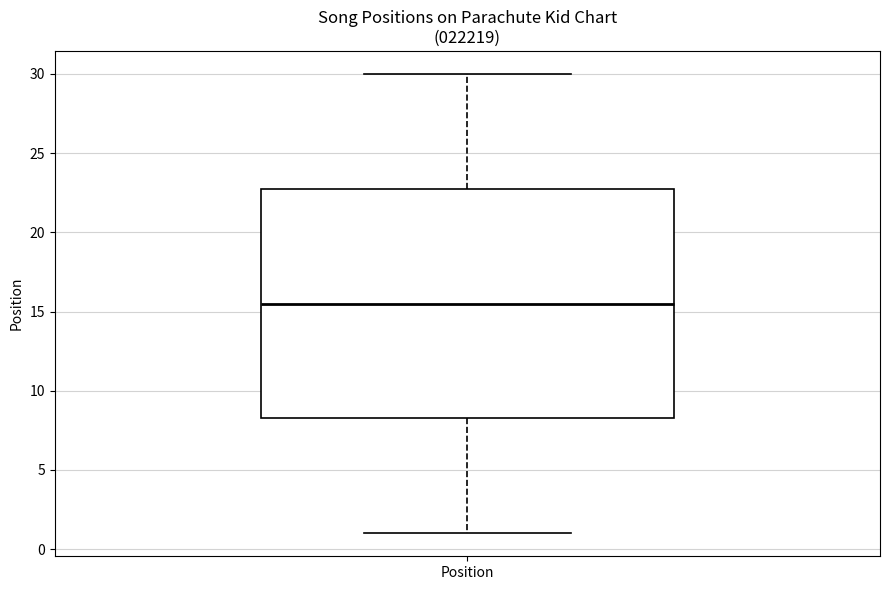

Read this box plot against the y-axis: the position of the median line, the range covered by the box, and the ends of both whiskers. The values are not printed on the chart, so give them approximately, as read against the axis.

median 15.5, box 8.5 to 23.0, whiskers 1.0 to 30.0